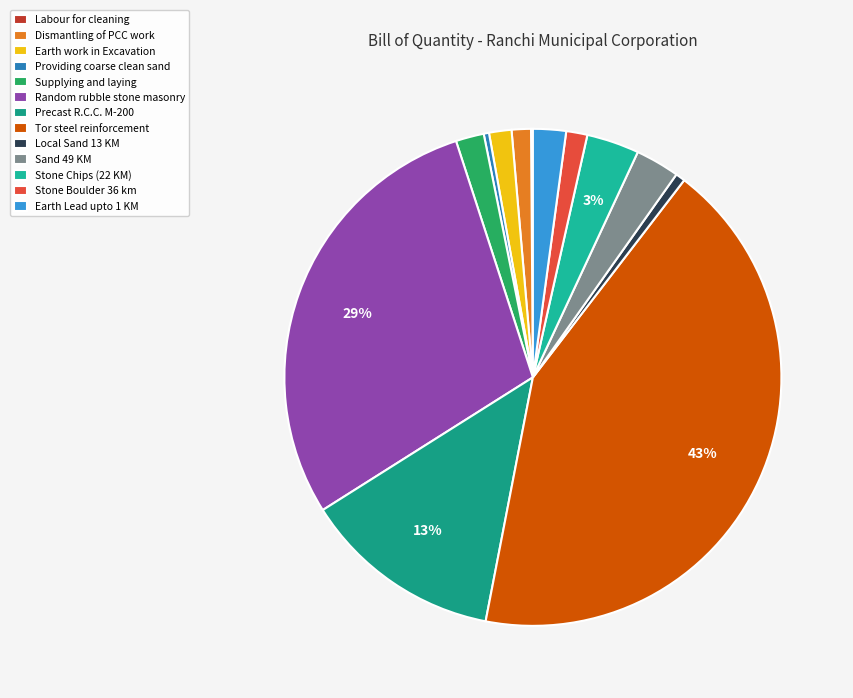

Count the number of slices in the pie.

13